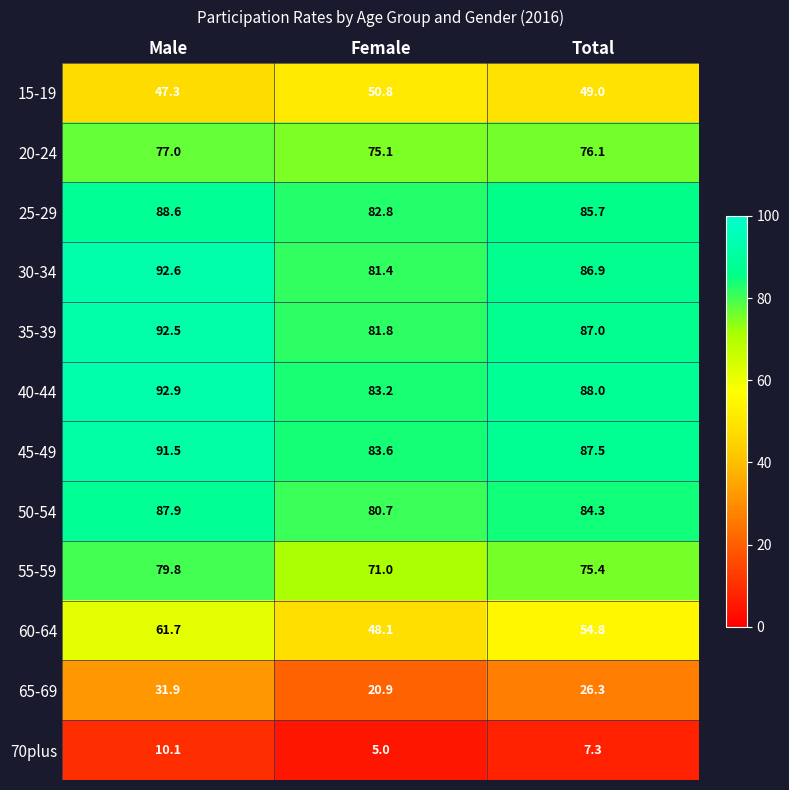

The value of 35-39 at Total is 87.0. True or false?

True